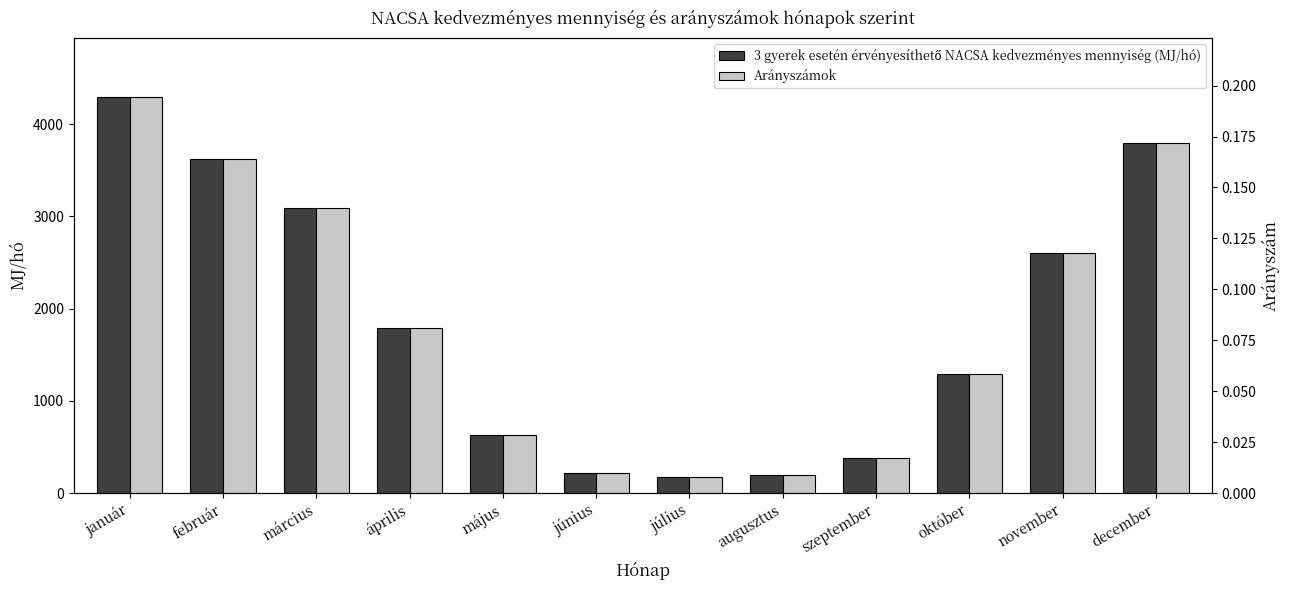

What is the label of the 12th bar from the left?

december